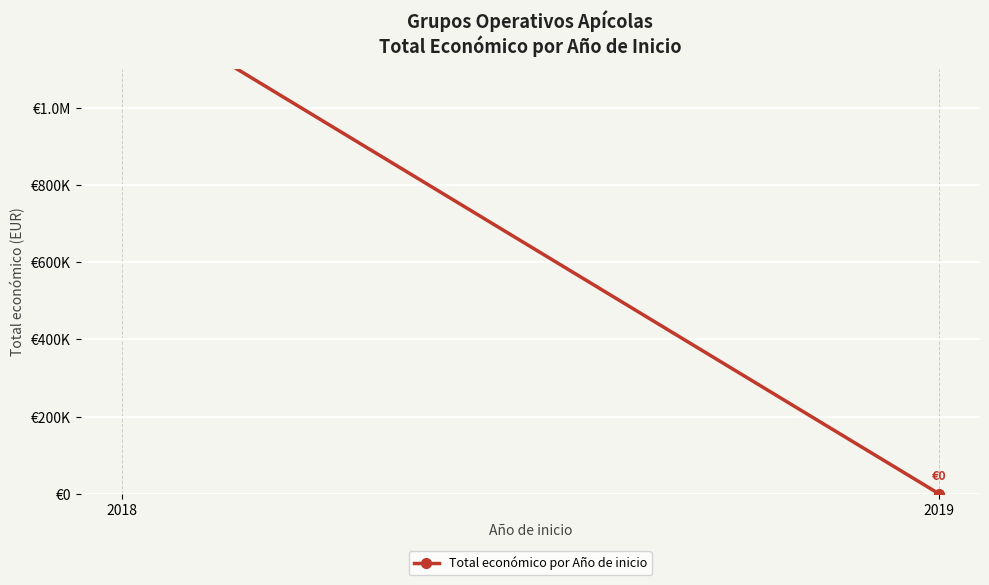

Which label corresponds to the largest value in the chart?

2018